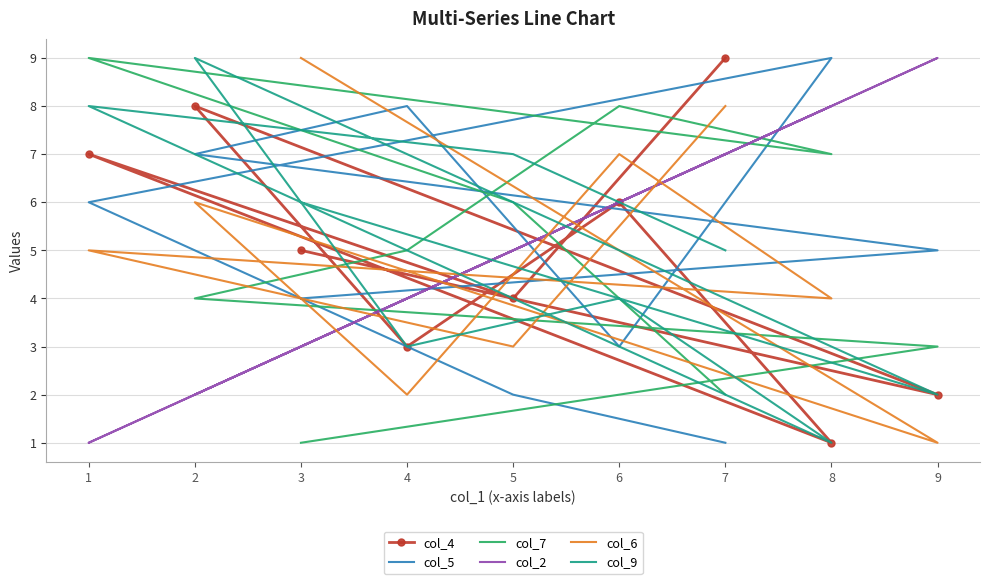

What are all the series names shown in the legend?

col_4, col_5, col_7, col_2, col_6, col_9